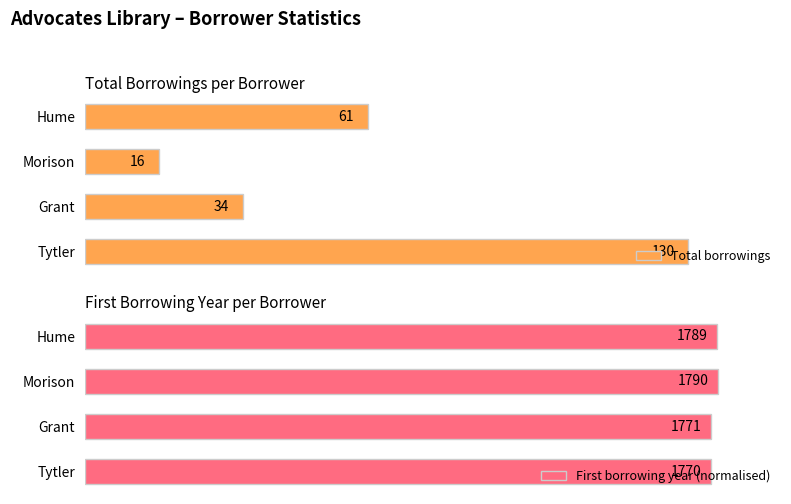

Where is Total borrowings nearest to the value 73?

Hume